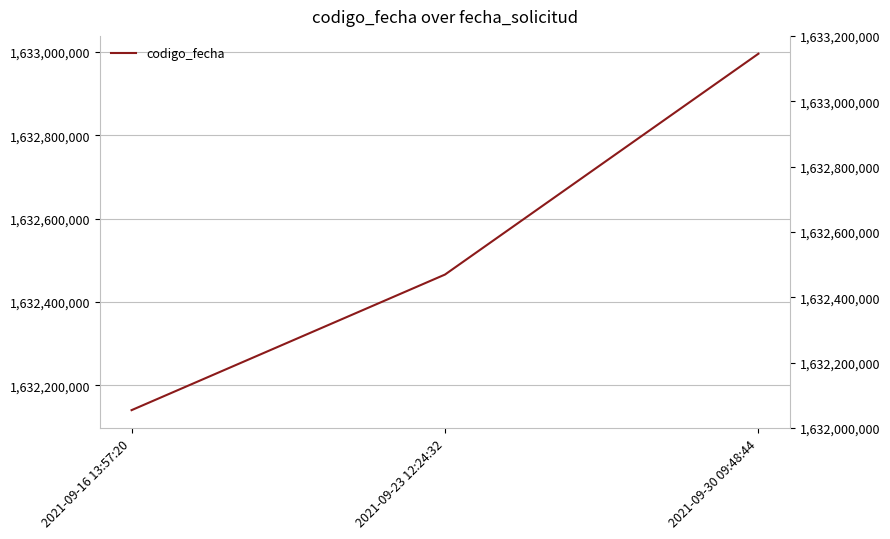

Rank the categories by value from highest to lowest.

2021-09-30 09:48:44, 2021-09-23 12:24:32, 2021-09-16 13:57:20